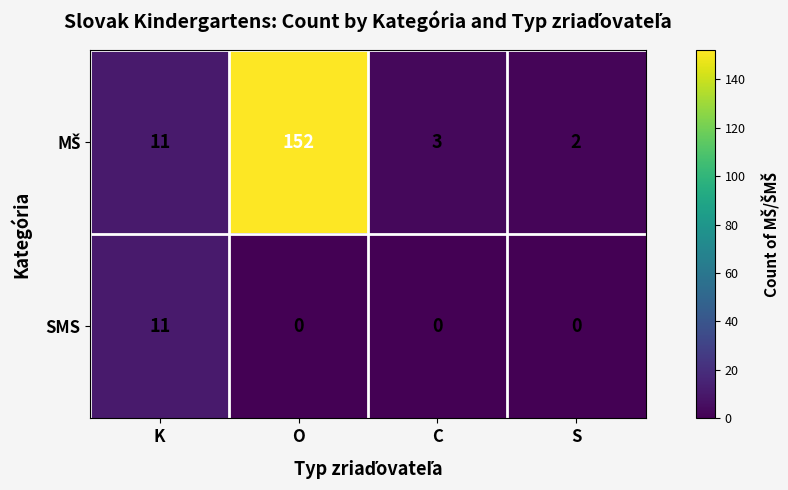

At how many categories does at least one series exceed 59?

1